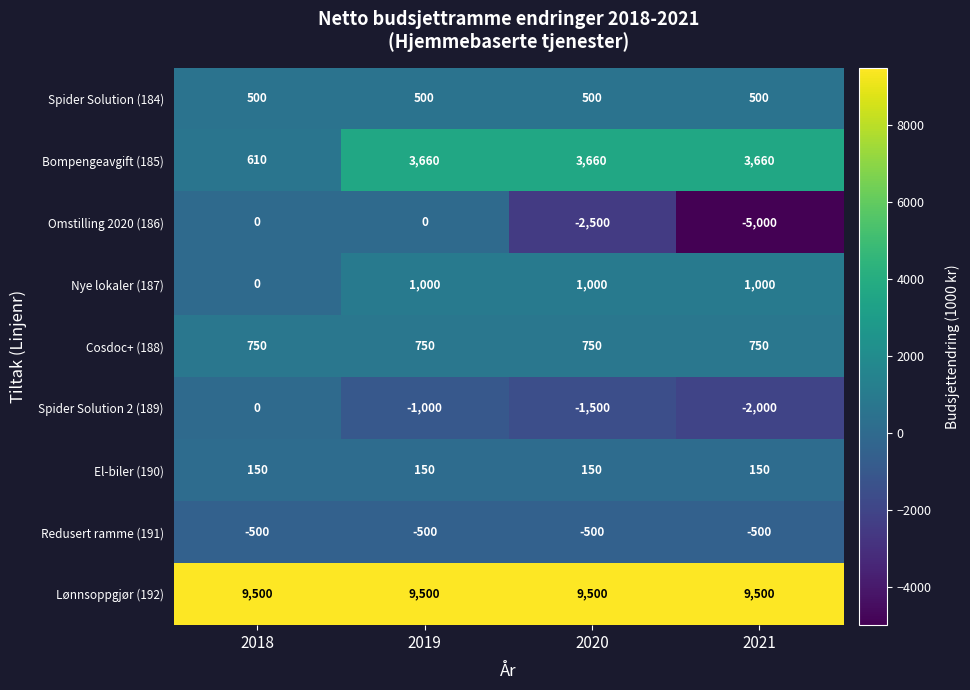

Which series has the largest total across all categories?

Lønnsoppgjør (192)